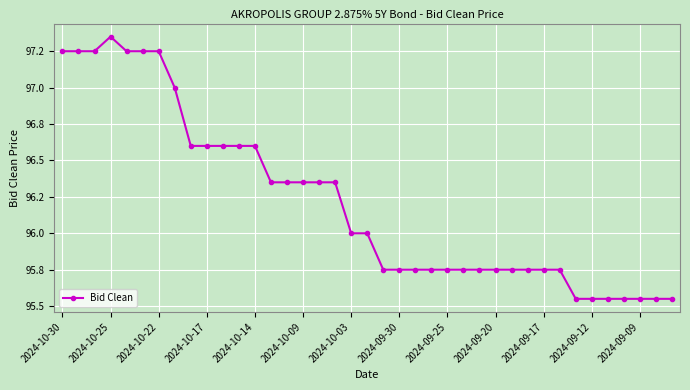

Is this an area chart (filled region under the line)?

No